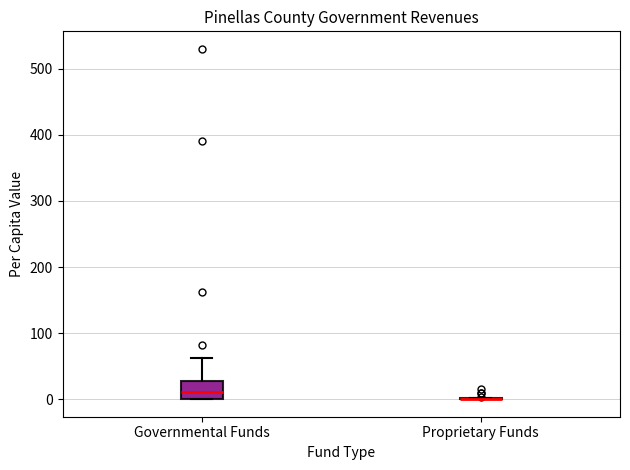

Where does the upper whisker of the box for Governmental Funds end on the y-axis? The values are not printed on the chart, so give them approximately, as read against the axis.

60